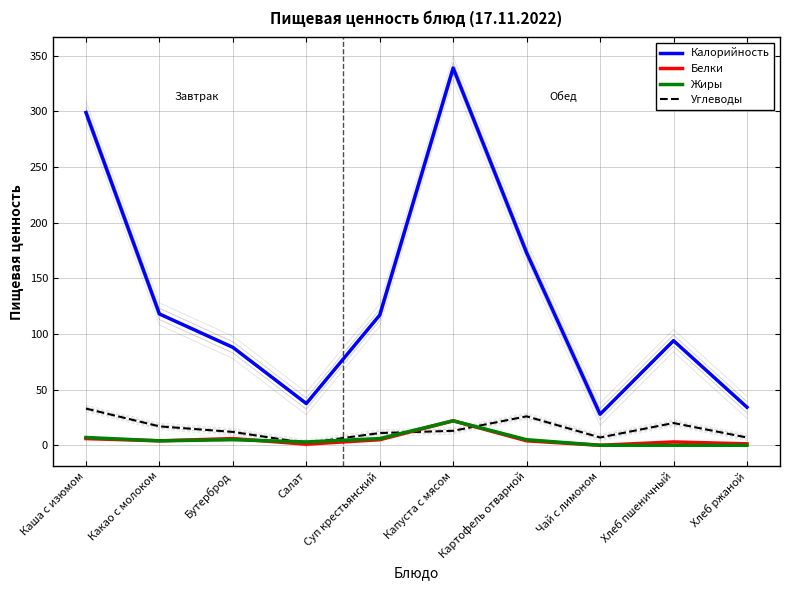

How many data points in Жиры are above 5?

3